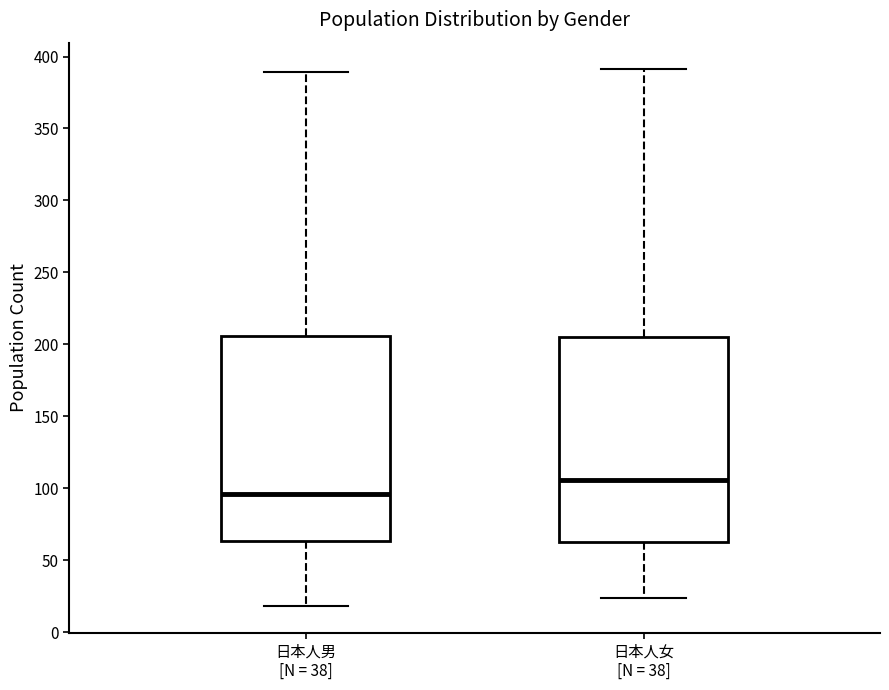

Where is the upper edge of the box for 日本人男 [N = 38] on the y-axis? The values are not printed on the chart, so give them approximately, as read against the axis.

205